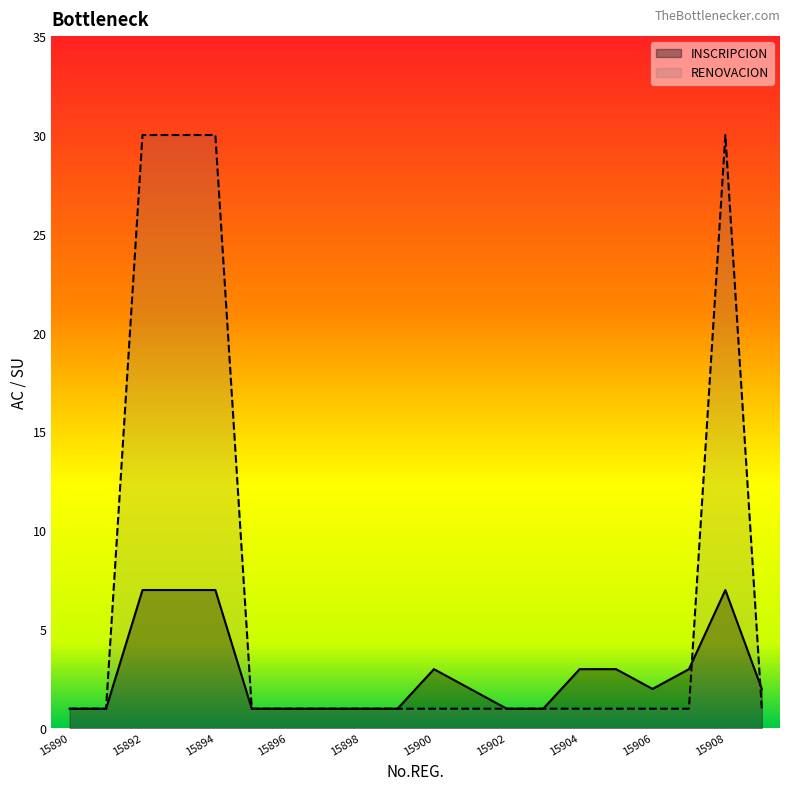

Reading left to right, list all the values displayed in this chart.

INSCRIPCION: 1	1	7	7	7	1	1	1	1	1	3	2	1	1	3	3	2	3	7	2
RENOVACION: 1	1	30	30	30	1	1	1	1	1	1	1	1	1	1	1	1	1	30	1